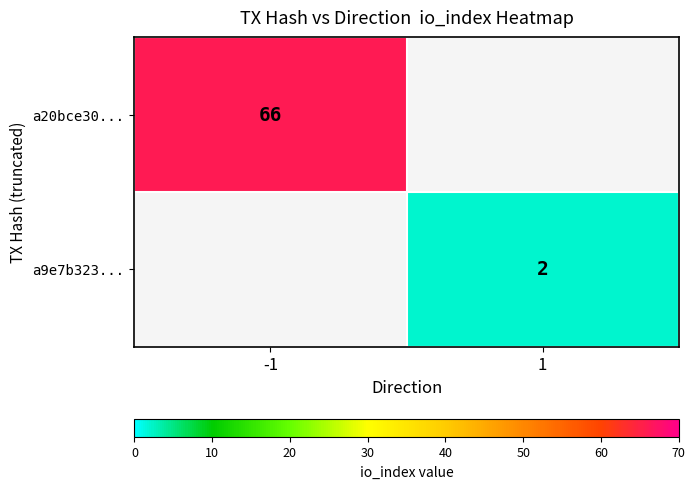

The value of a9e7b323... at 1 is 2. True or false?

True